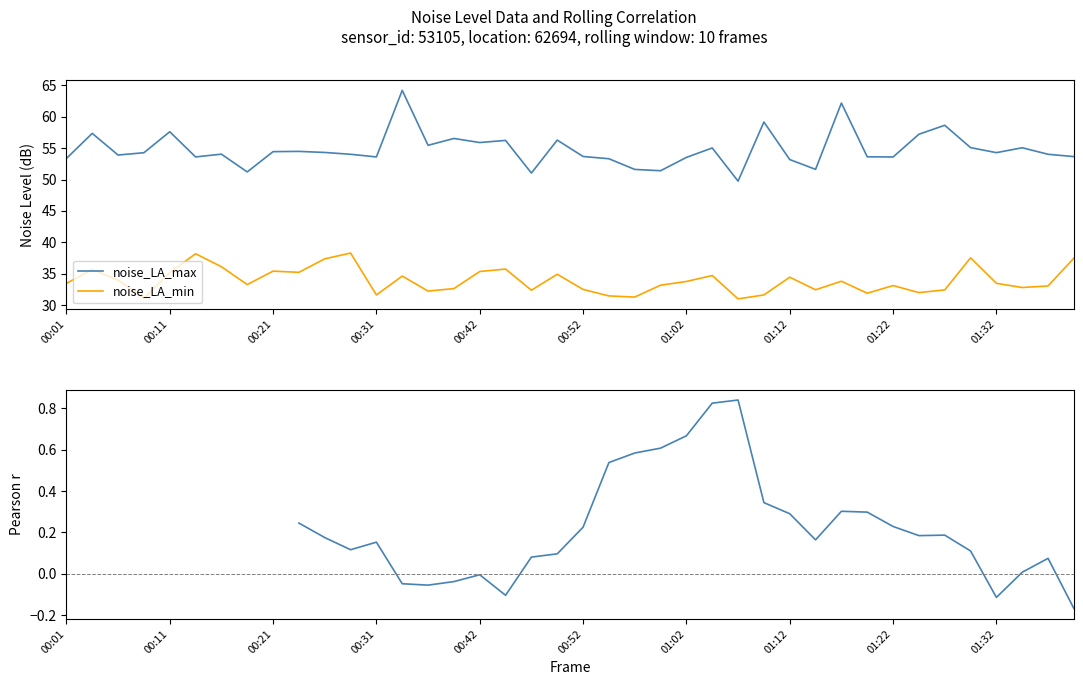

Is it true that noise_LA_min equals 32.0 at 33?

True